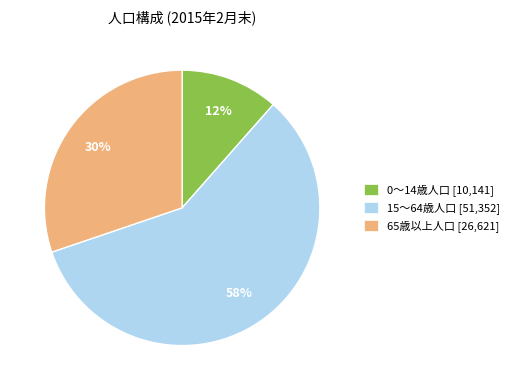

To the nearest percent, what is the combined percentage of 0～14歳人口 and 65歳以上人口?

42%